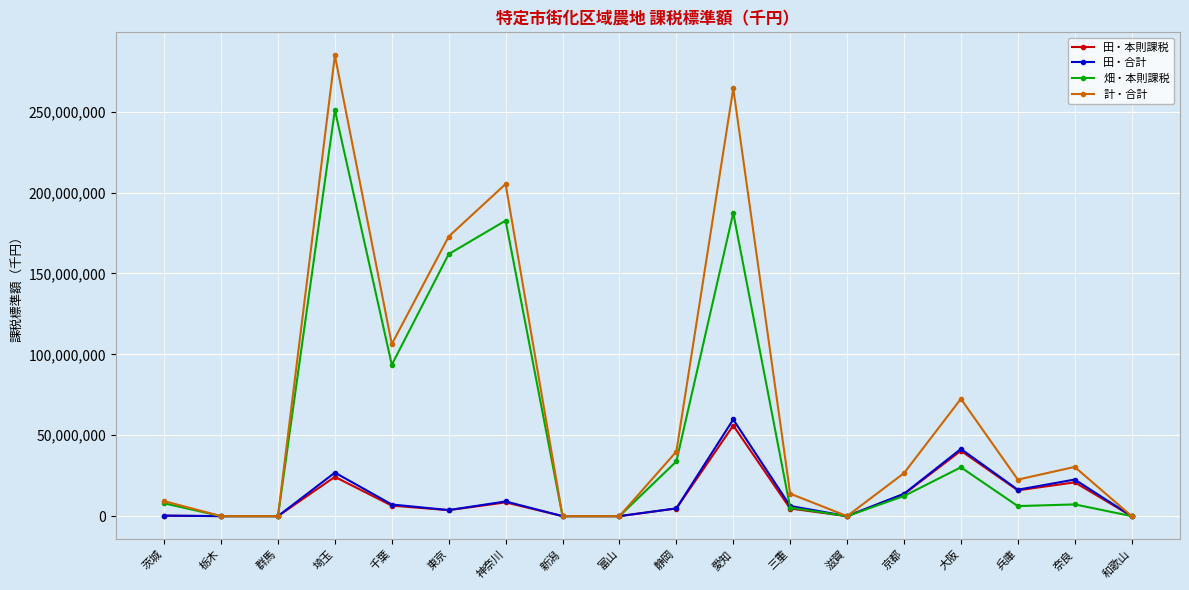

What is the greatest value displayed?

284824017